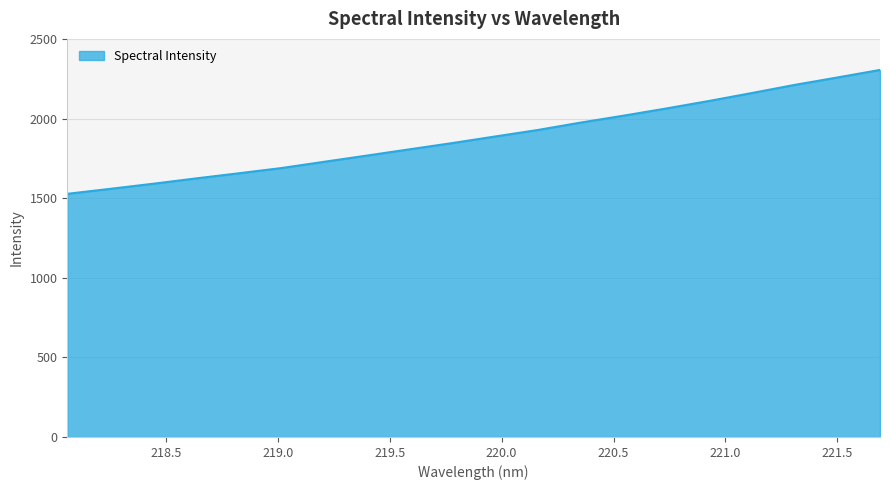

What is the maximum value shown in the chart?

2305.1